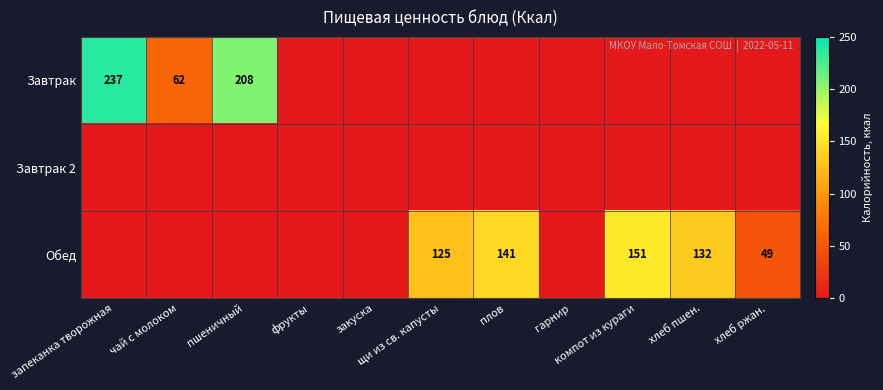

How many data points in Обед are above 0?

5